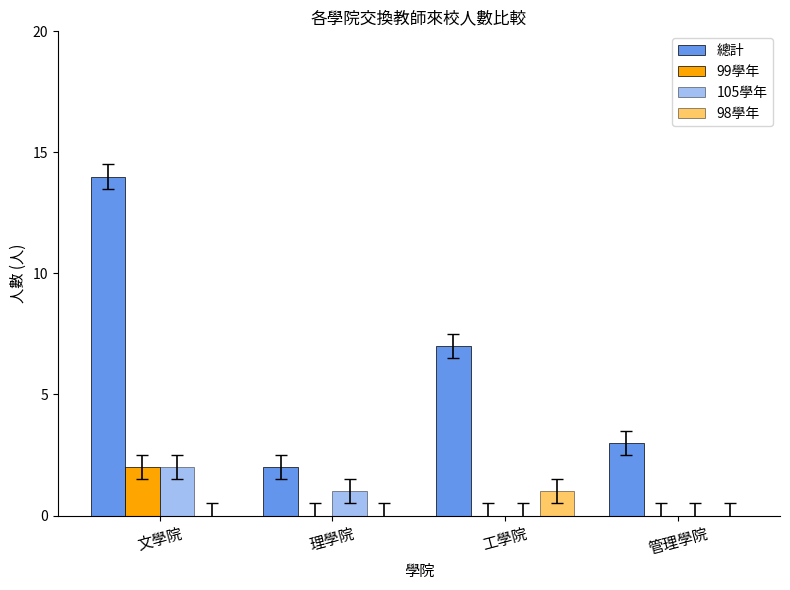

How many series are shown in this chart?

4